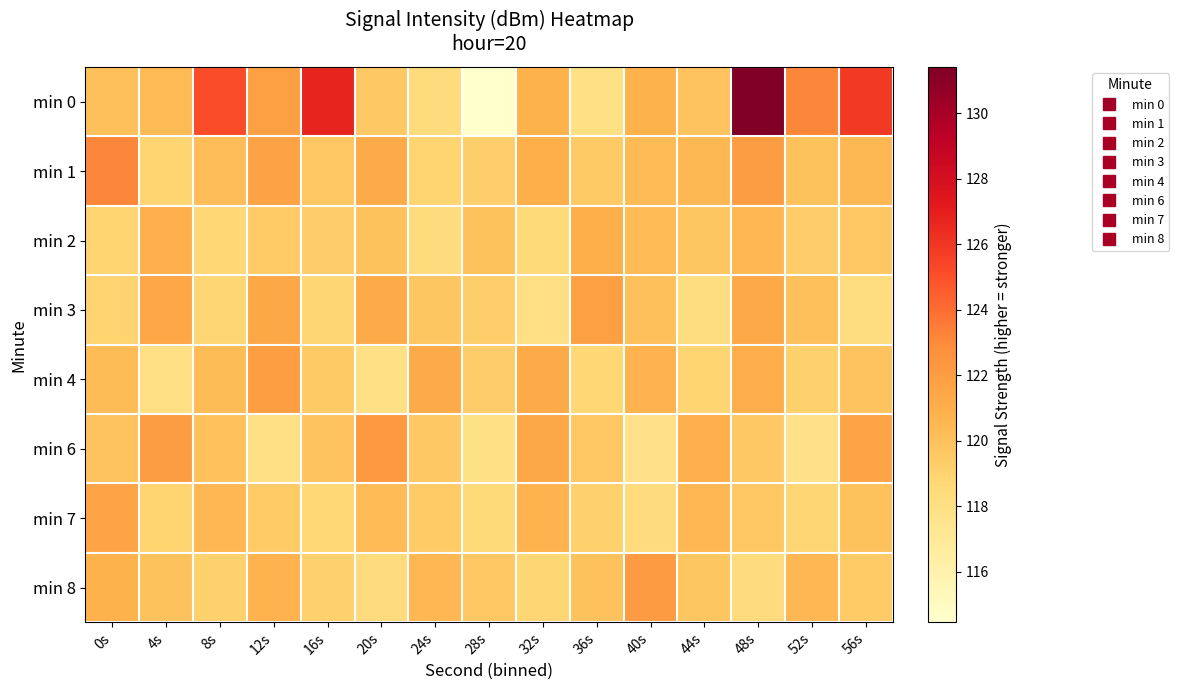

Reading left to right, list all the values displayed in this chart.

min 0: 0s=120.0	4s=120.4	8s=125.1	12s=121.8	16s=126.8	20s=119.6	24s=118.4	28s=114.5	32s=120.8	36s=117.9	40s=120.8	44s=119.9	48s=131.4	52s=123.2	56s=125.9
min 1: 0s=123.1	4s=118.9	8s=120.2	12s=121.7	16s=119.7	20s=121.2	24s=118.9	28s=119.2	32s=121.0	36s=119.5	40s=120.4	44s=120.5	48s=122.0	52s=119.9	56s=120.4
min 2: 0s=118.9	4s=121.0	8s=118.8	12s=119.4	16s=119.3	20s=119.9	24s=118.3	28s=119.9	32s=118.6	36s=121.0	40s=120.3	44s=119.7	48s=120.5	52s=119.3	56s=119.7
min 3: 0s=119.0	4s=121.5	8s=118.8	12s=121.4	16s=118.8	20s=121.2	24s=119.8	28s=119.2	32s=118.0	36s=121.8	40s=120.0	44s=118.2	48s=121.3	52s=120.1	56s=118.3
min 4: 0s=120.2	4s=118.0	8s=120.2	12s=121.9	16s=119.5	20s=118.0	24s=121.2	28s=119.3	32s=121.2	36s=118.8	40s=120.8	44s=118.9	48s=121.0	52s=119.1	56s=119.8
min 6: 0s=119.8	4s=122.0	8s=120.0	12s=118.0	16s=119.8	20s=122.2	24s=119.6	28s=117.9	32s=121.4	36s=119.7	40s=117.8	44s=120.9	48s=119.6	52s=117.8	56s=121.5
min 7: 0s=121.5	4s=118.9	8s=120.5	12s=119.4	16s=118.7	20s=120.3	24s=119.5	28s=118.6	32s=120.7	36s=119.2	40s=118.4	44s=120.5	48s=119.7	52s=118.8	56s=119.9
min 8: 0s=120.8	4s=120.0	8s=119.1	12s=120.7	16s=119.2	20s=118.4	24s=120.5	28s=119.7	32s=118.8	36s=119.9	40s=122.1	44s=119.8	48s=118.4	52s=120.5	56s=119.4